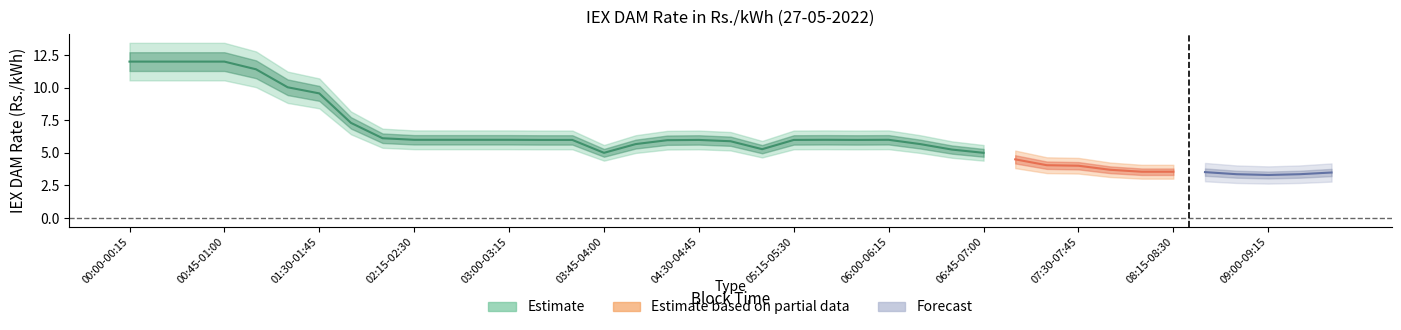

Rank the categories by value from lowest to highest.

09:00-09:15, 08:45-09:00, 09:15-09:30, 09:30-09:45, 08:30-08:45, 08:00-08:15, 08:15-08:30, 07:45-08:00, 07:30-07:45, 07:15-07:30, 07:00-07:15, 03:45-04:00, 06:45-07:00, 06:30-06:45, 05:00-05:15, 04:00-04:15, 06:15-06:30, 04:45-05:00, 04:15-04:30, 03:15-03:30, 03:30-03:45, 04:30-04:45, 05:15-05:30, 05:45-06:00, 02:15-02:30, 02:30-02:45, 02:45-03:00, 03:00-03:15, 05:30-05:45, 06:00-06:15, 02:00-02:15, 01:45-02:00, 01:30-01:45, 01:15-01:30, 01:00-01:15, 00:00-00:15, 00:15-00:30, 00:30-00:45, 00:45-01:00